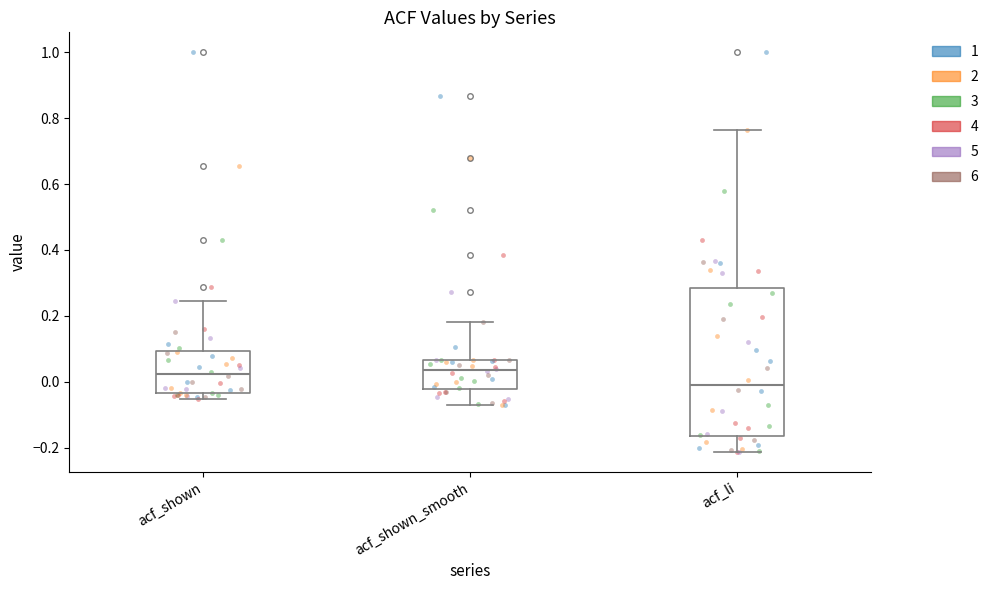

Reading left to right, read every box against the y-axis: the position of its median line, the range the box covers, and the ends of its whiskers. The values are not printed on the chart, so give them approximately, as read against the axis.

acf_shown: median 0.02, box -0.04 to 0.10, whiskers -0.06 to 0.24
acf_shown_smooth: median 0.04, box -0.02 to 0.06, whiskers -0.08 to 0.18
acf_li: median 0.00, box -0.16 to 0.28, whiskers -0.22 to 0.76